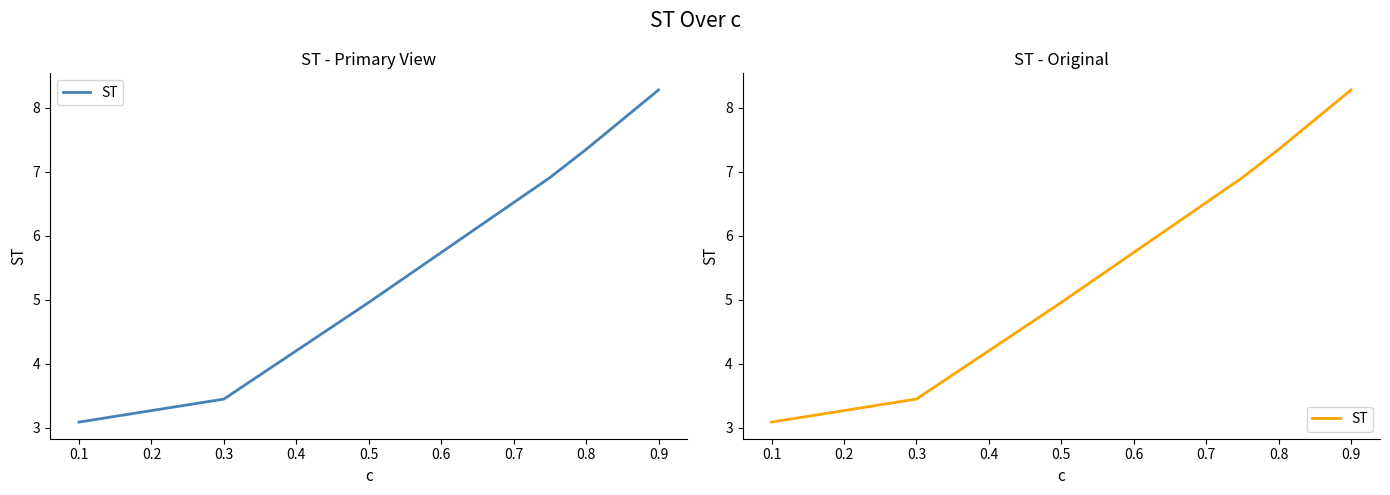

What is the difference between the maximum and second lowest values?

4.8